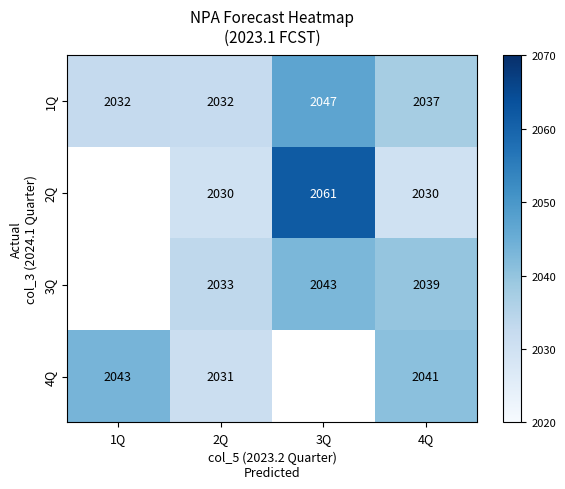

At which category does the chart reach its peak across all series?

3Q